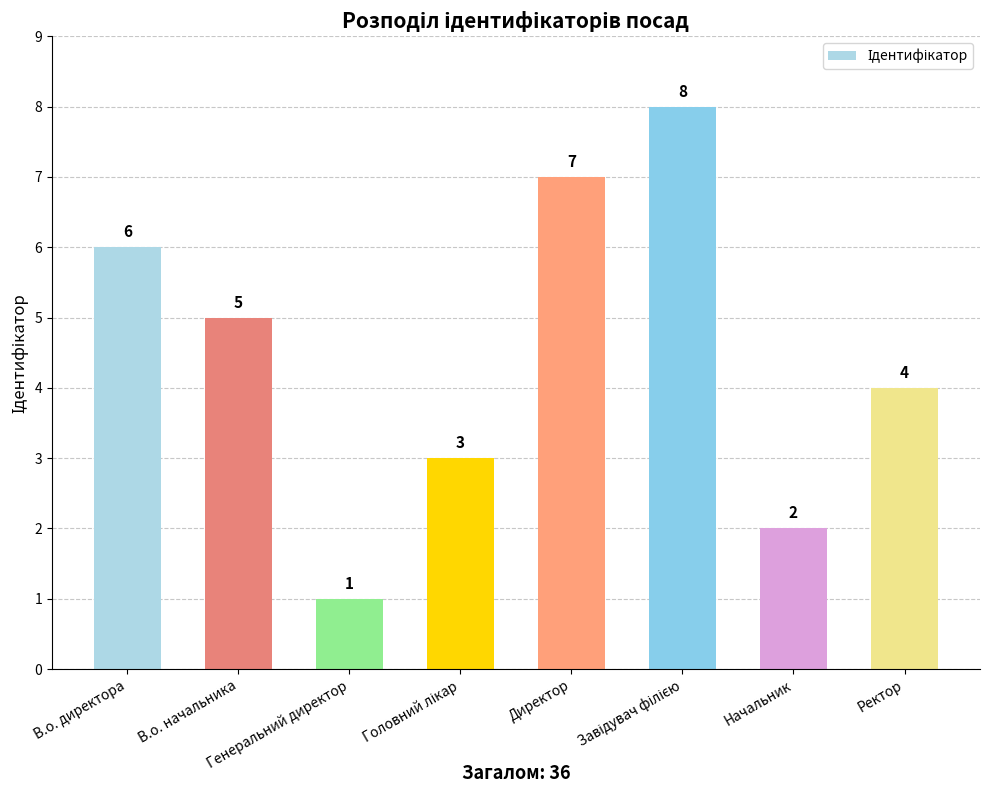

Count the values in the range 3 to 7.

5